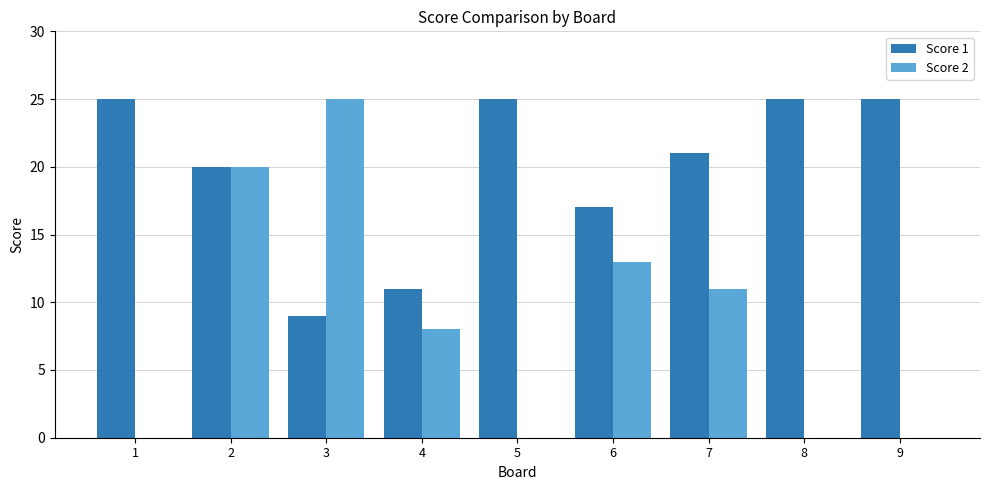

Is the value of Score 2 at 8 greater than the value of Score 1 at 7?

No